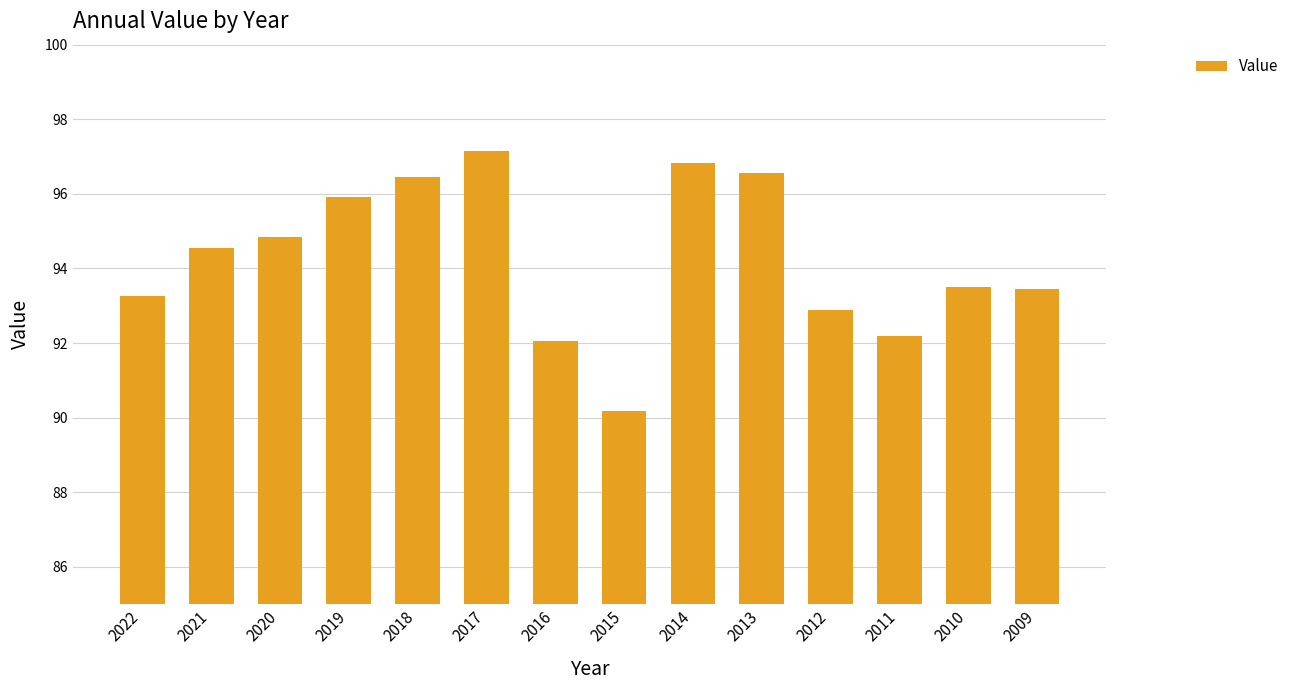

Is it true that the value at 2011 is 92.2?

True